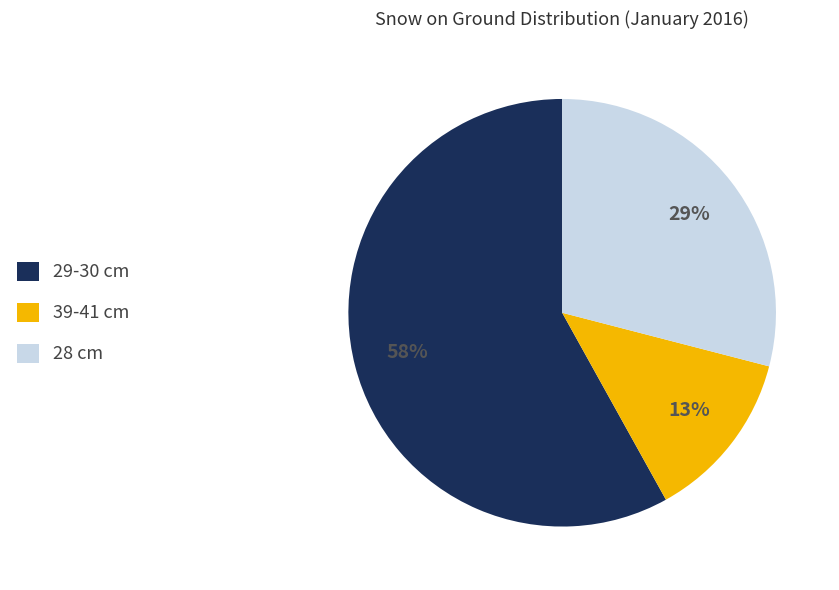

How many slices are in this pie chart?

3